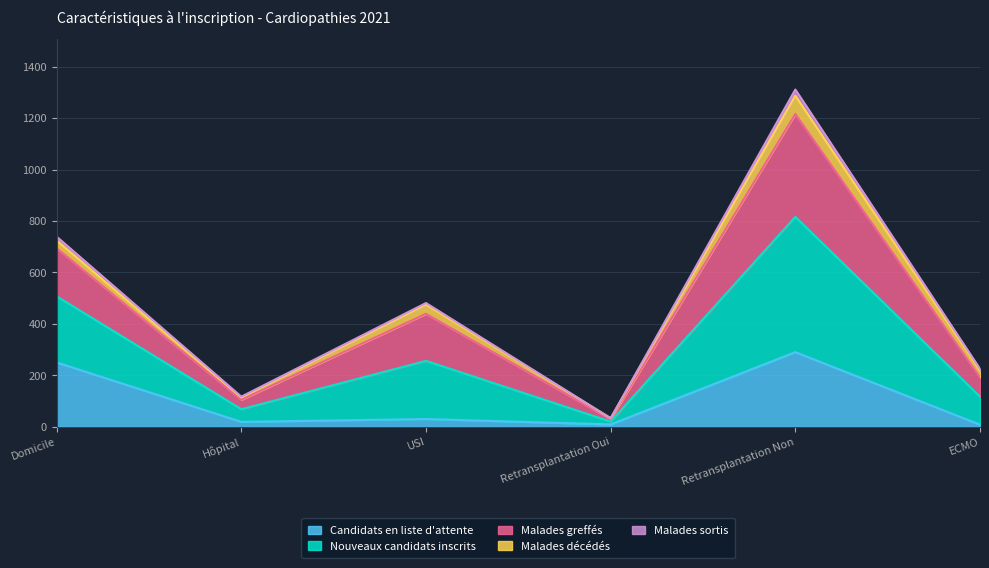

The Candidats en liste d'attente series shows 250 at Domicile. True or false?

True